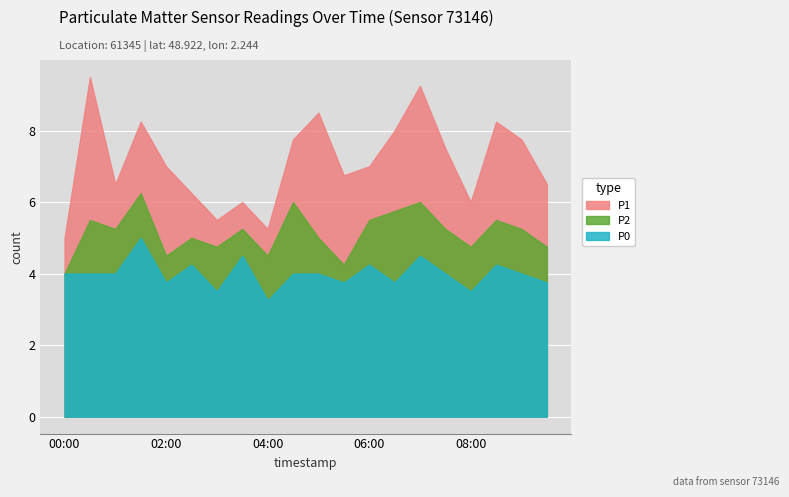

What is the difference between the second highest and second lowest values in the P1 series?

4.0